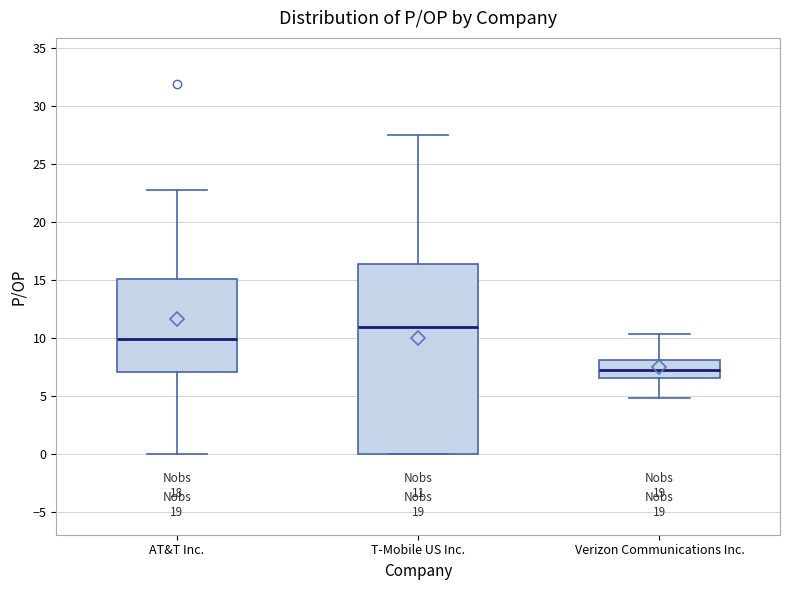

Which box has the highest median line?

T-Mobile US Inc.